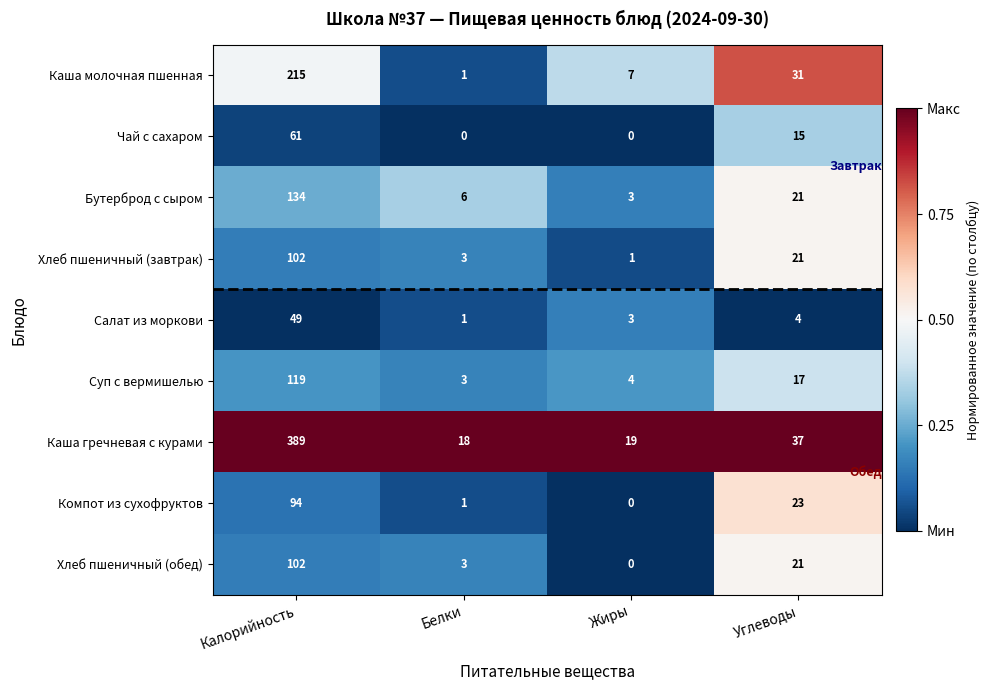

What is the sum of all Каша гречневая с курами values?

463